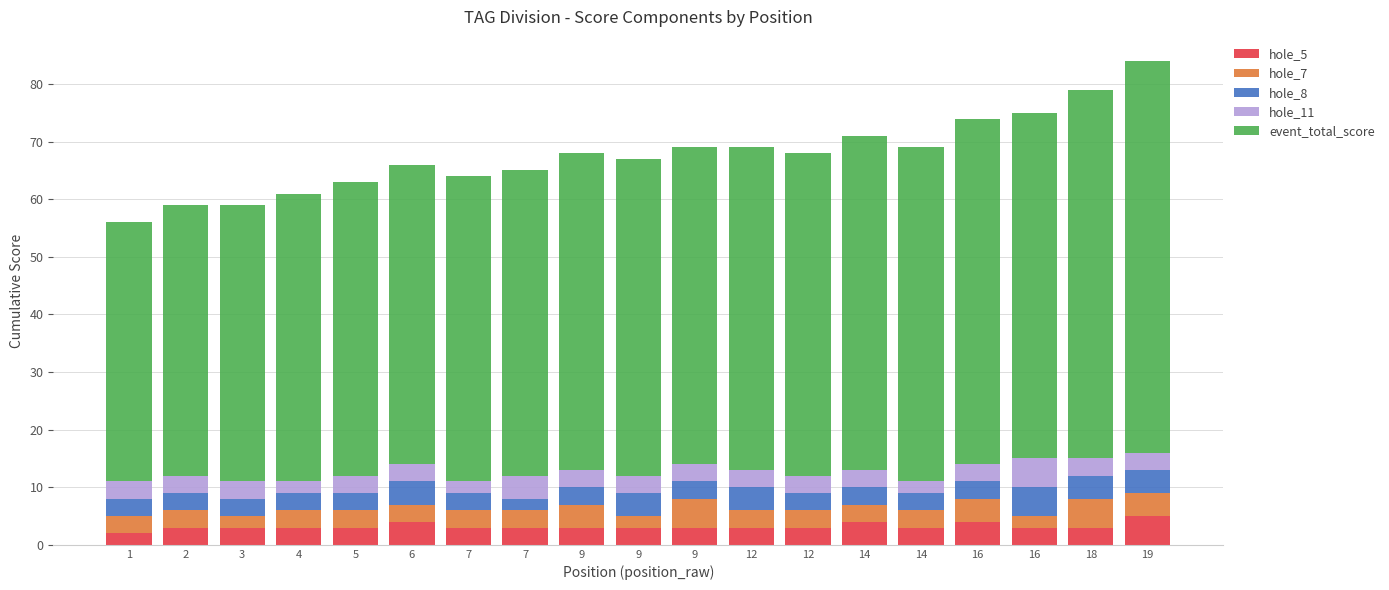

Count the hole_11 values in the range 3 to 4.

15